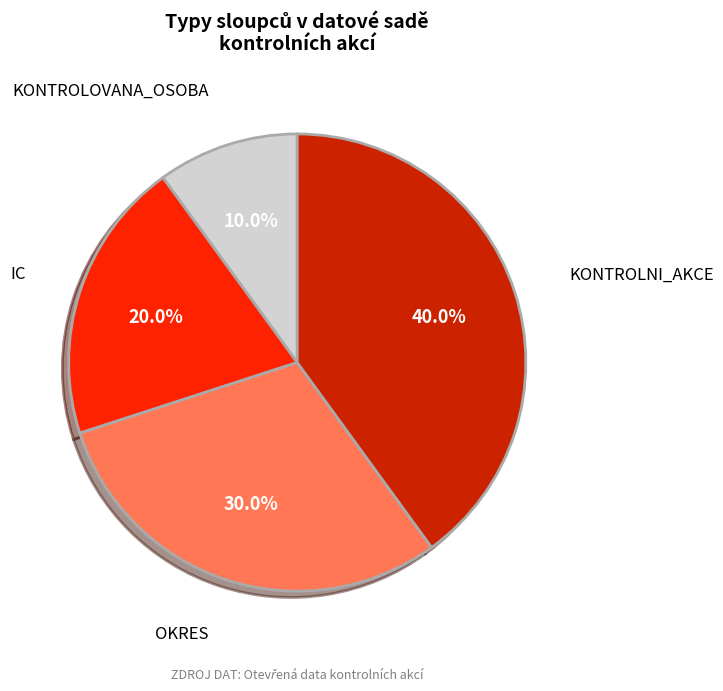

What percentage is the KONTROLOVANA_OSOBA slice, to the nearest percent?

10%